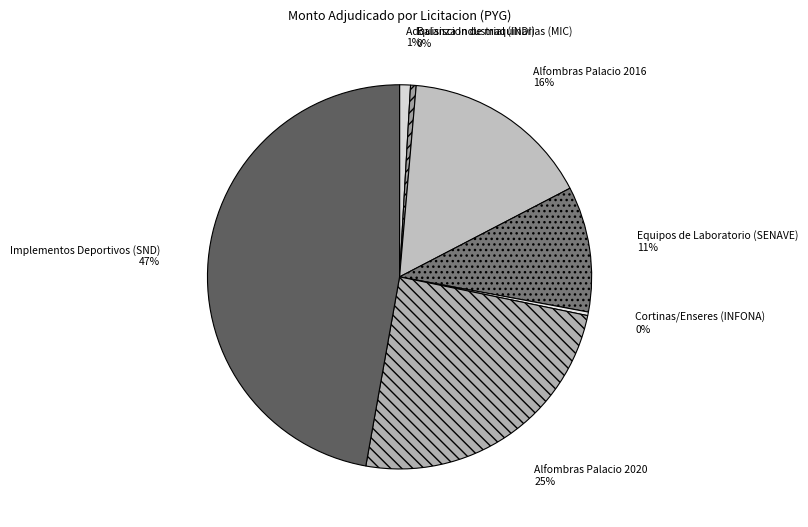

To the nearest percent, what portion does Alfombras Palacio 2020 represent?

25%